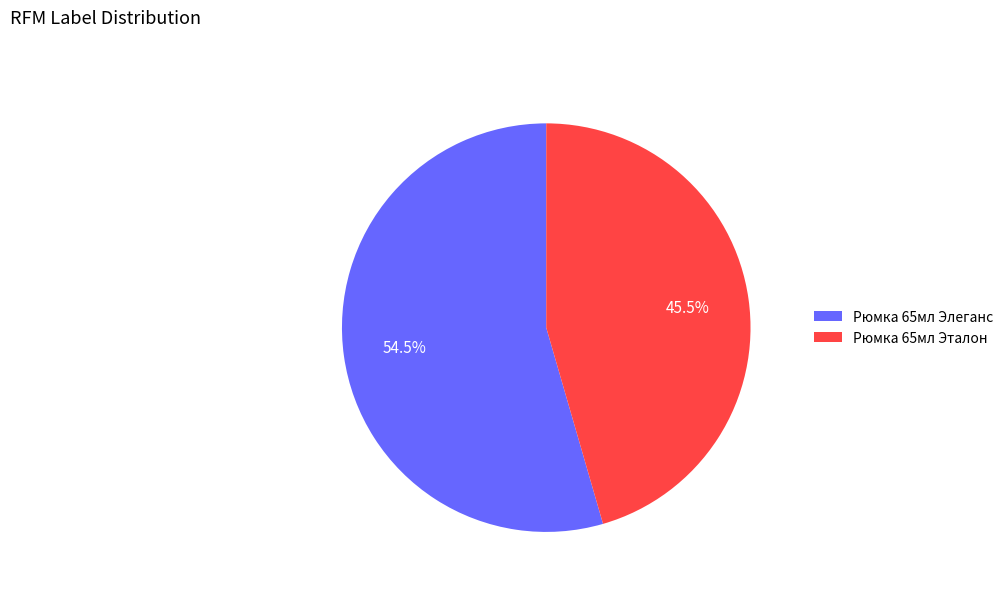

How many segments does this pie chart have?

2